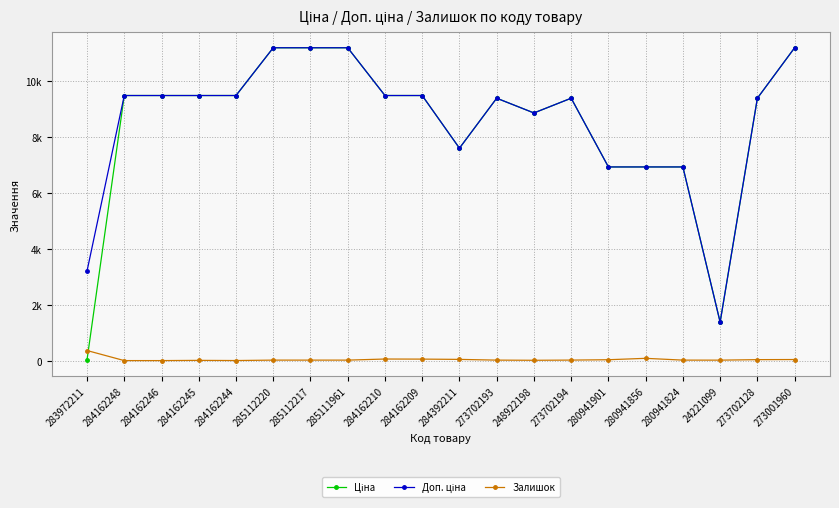

Does the chart have visible grid lines?

Yes